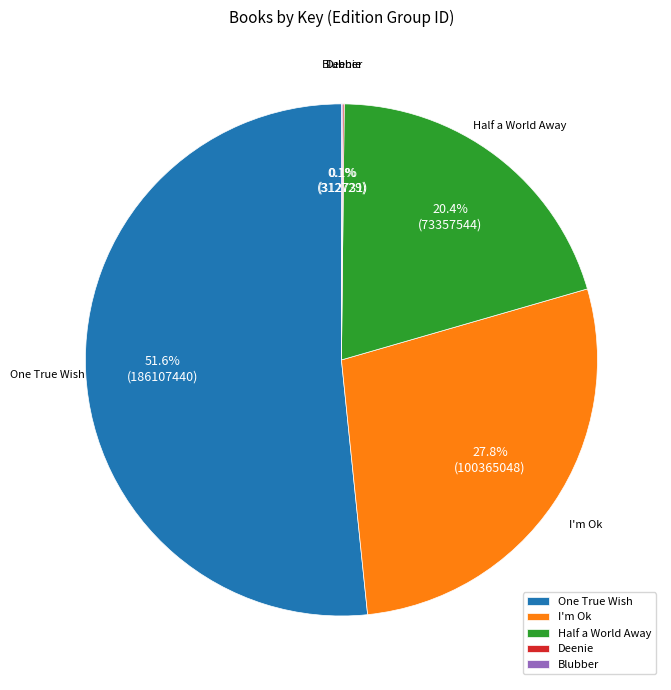

True or false: One True Wish accounts for 52% of the total.

True